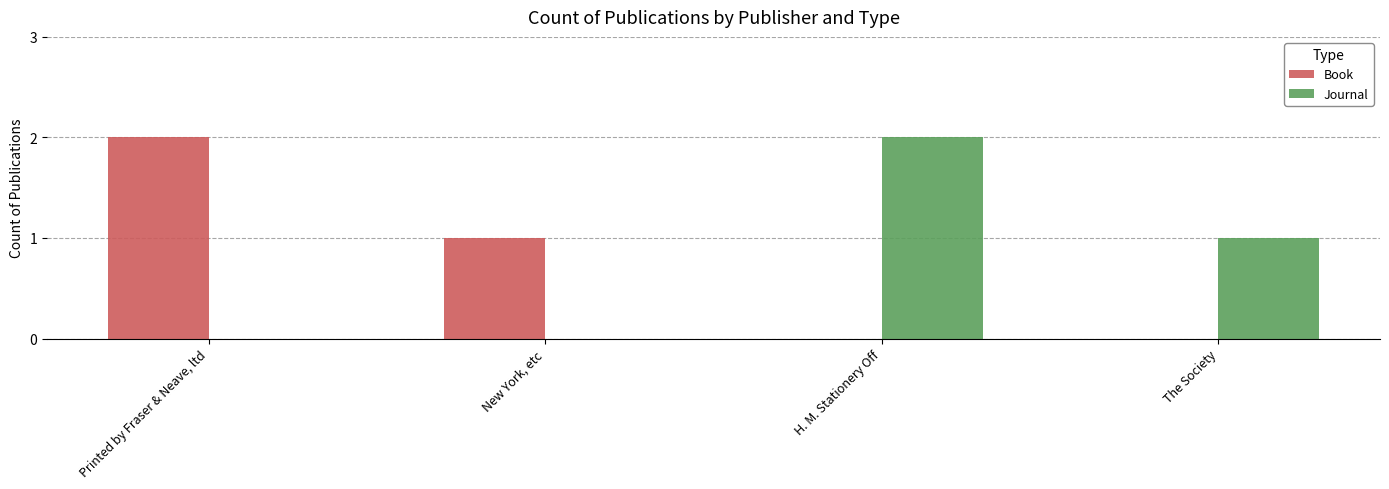

What is the sum of all Book values?

3